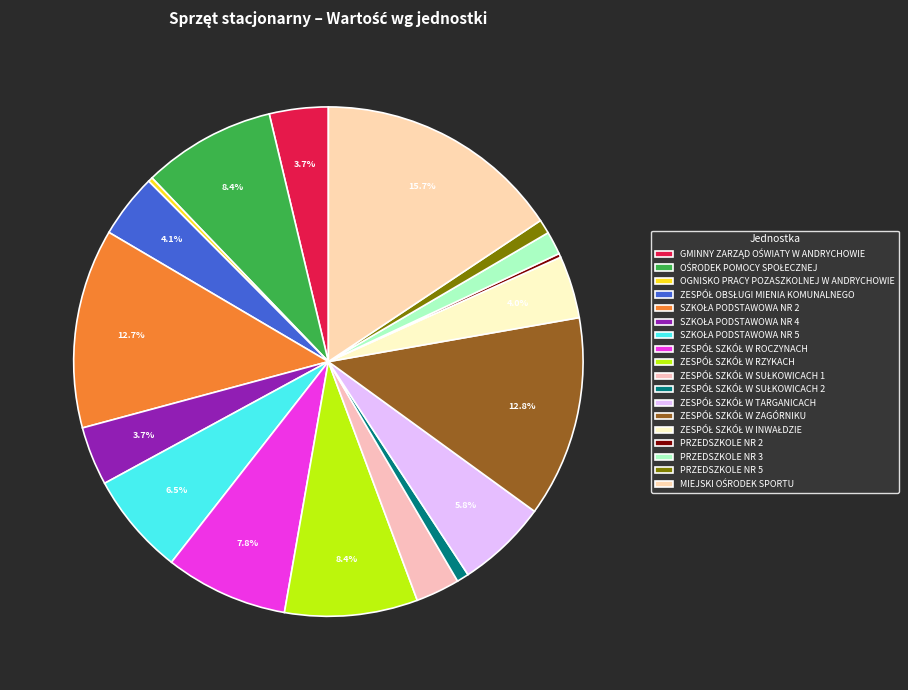

Is it true that ZESPÓŁ SZKÓŁ W TARGANICACH is 12% of the pie?

False